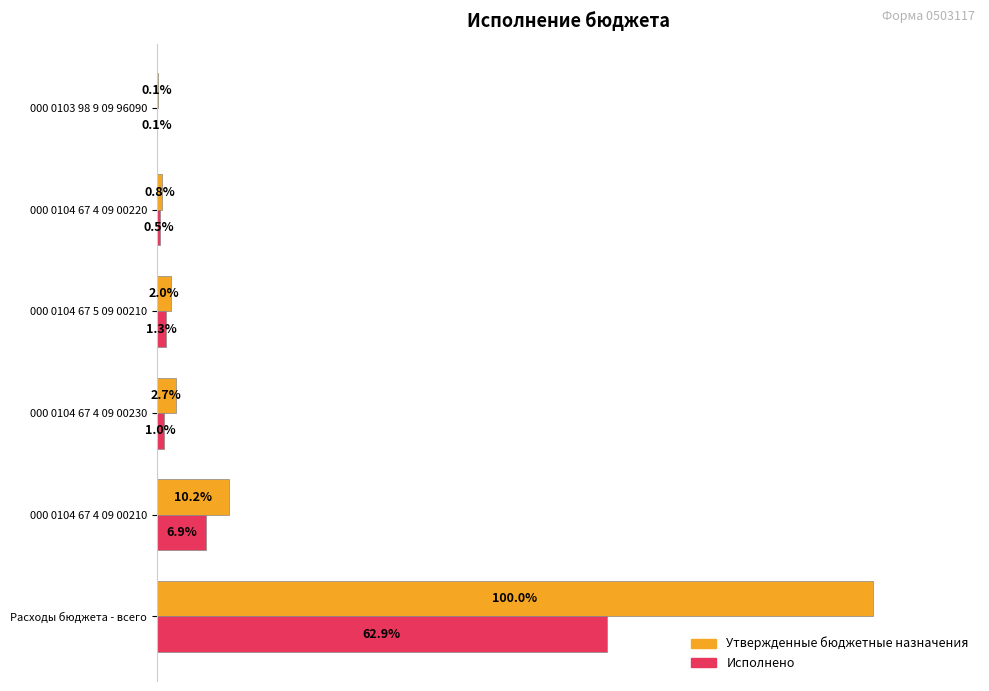

Which series changed the most between Расходы бюджета - всего and 000 0104 67 4 09 00220?

Утвержденные бюджетные назначения